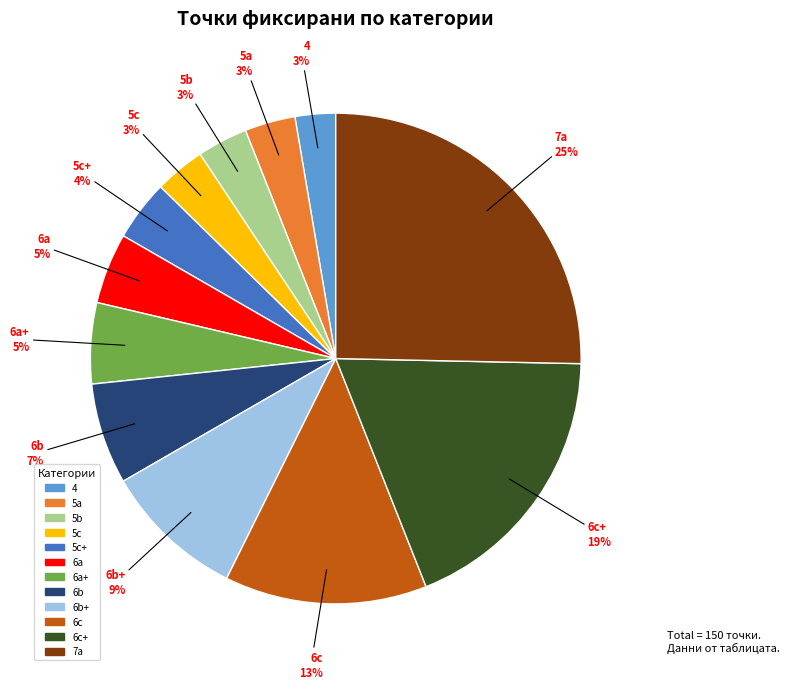

Does any single category account for the majority?

No